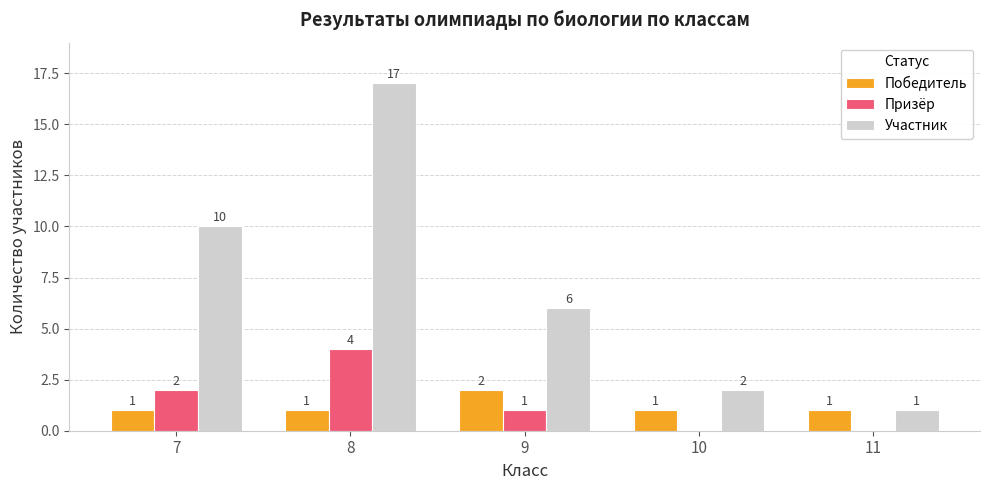

Which series has the widest spread of values?

Участник